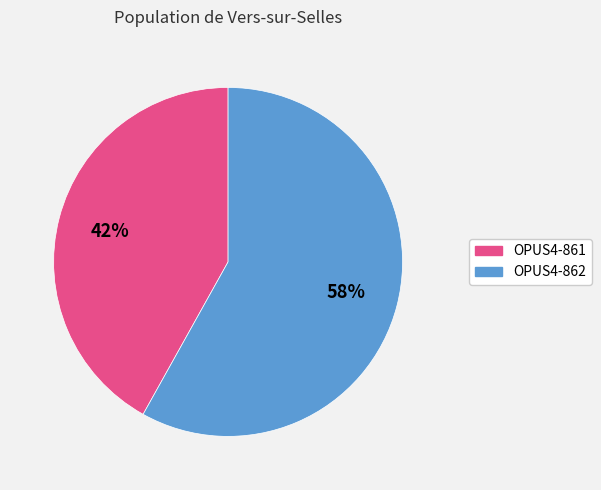

Approximately how many times larger is the value at OPUS4-862 compared to OPUS4-861?

1.4